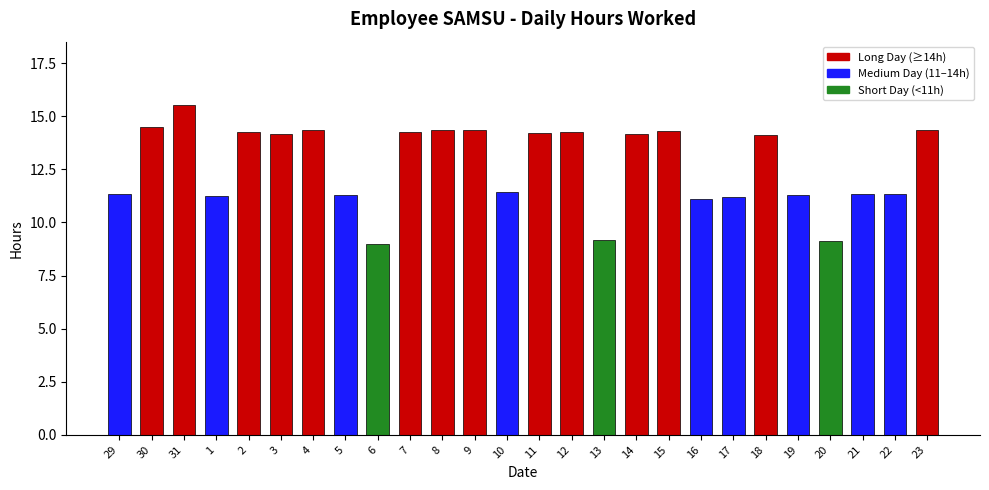

What is the approximate value at 19?

11.3